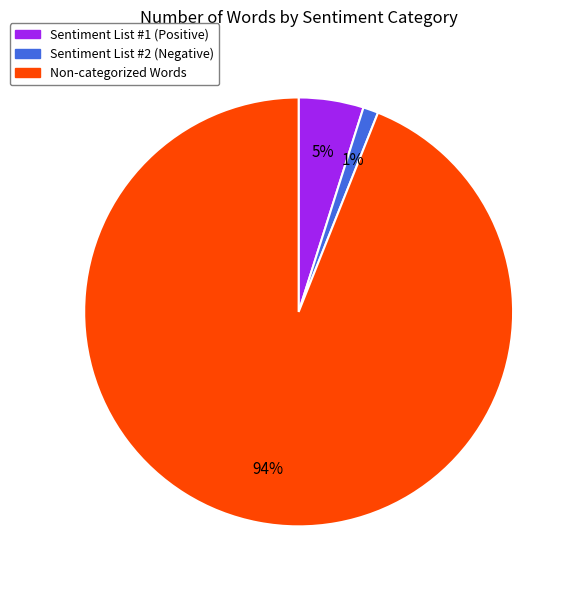

Which category has the biggest portion of the pie?

Non-categorized Words